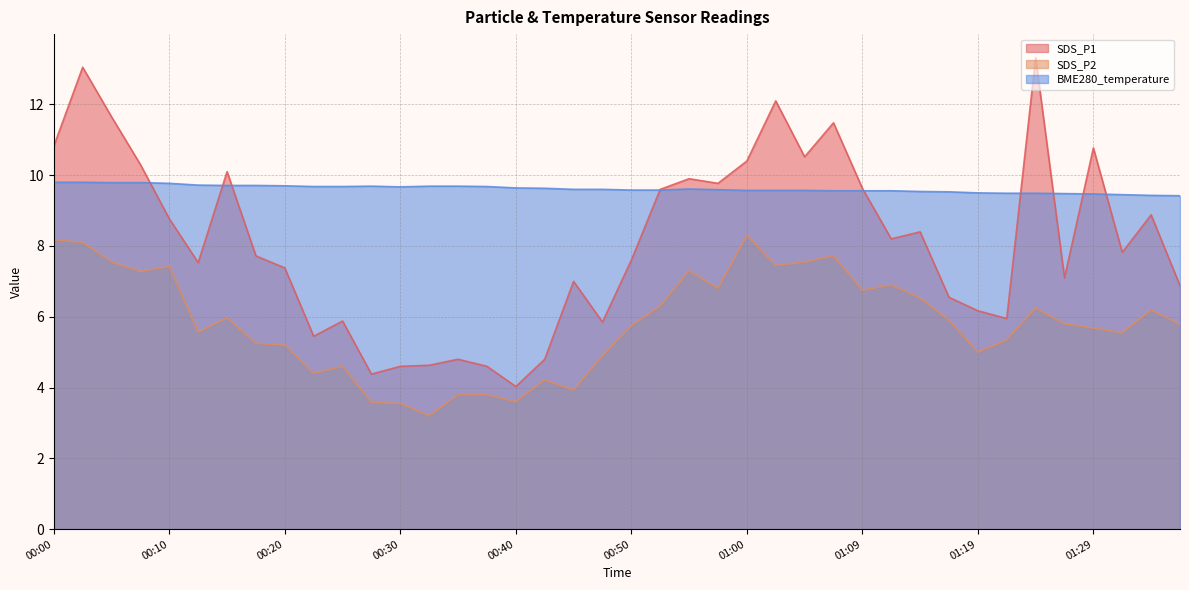

Rank the series at 01:32 from lowest to highest value.

SDS_P2, SDS_P1, BME280_temperature